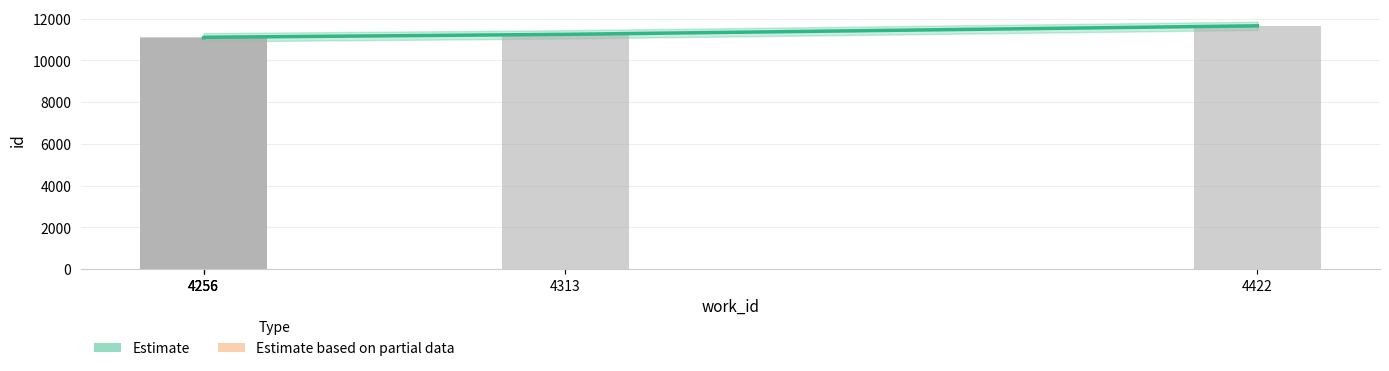

What is the difference between the Observed values at 4256 and 4313?

140